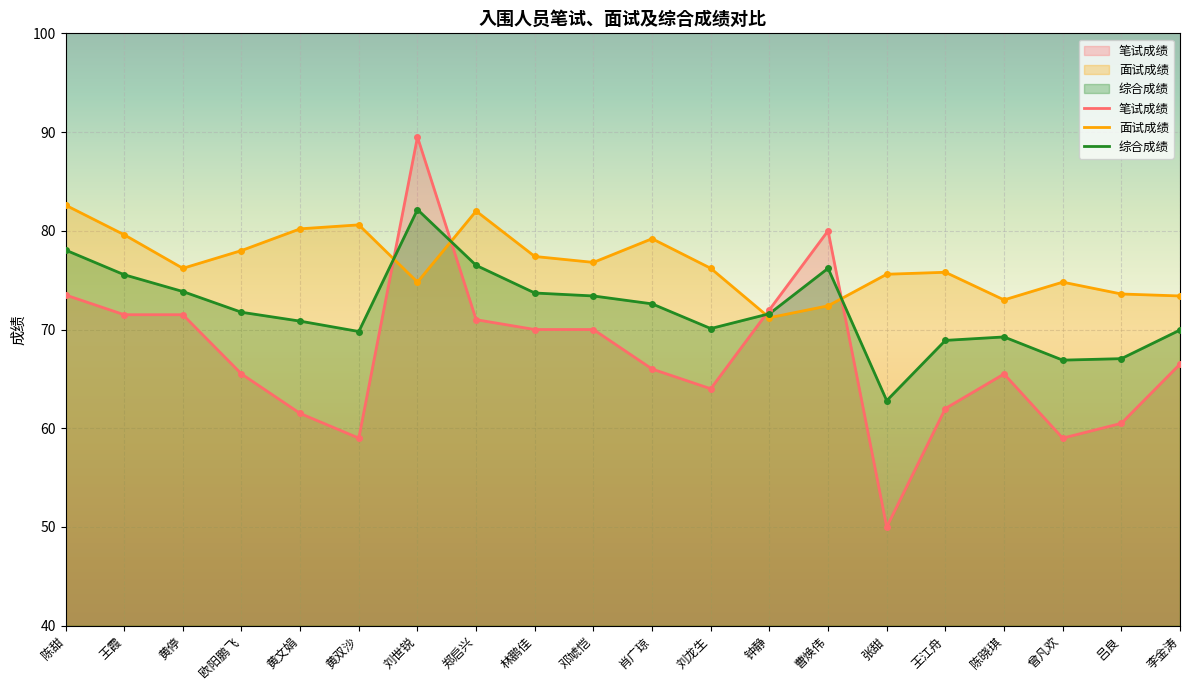

Is it true that 面试成绩 equals 77.4 at 林鹏佳?

True